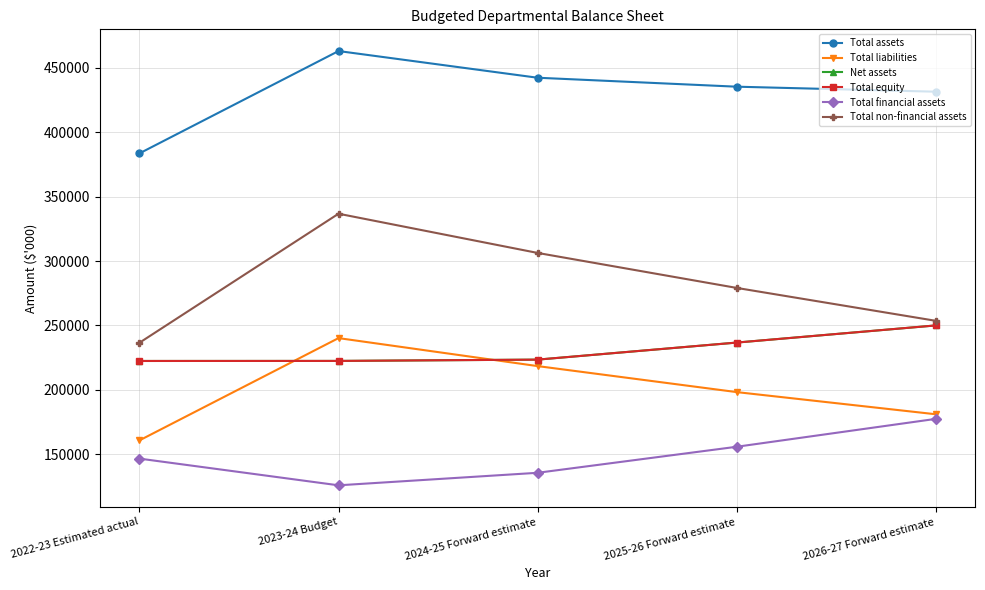

What is the label of the 3rd point from the left?

2024-25 Forward estimate